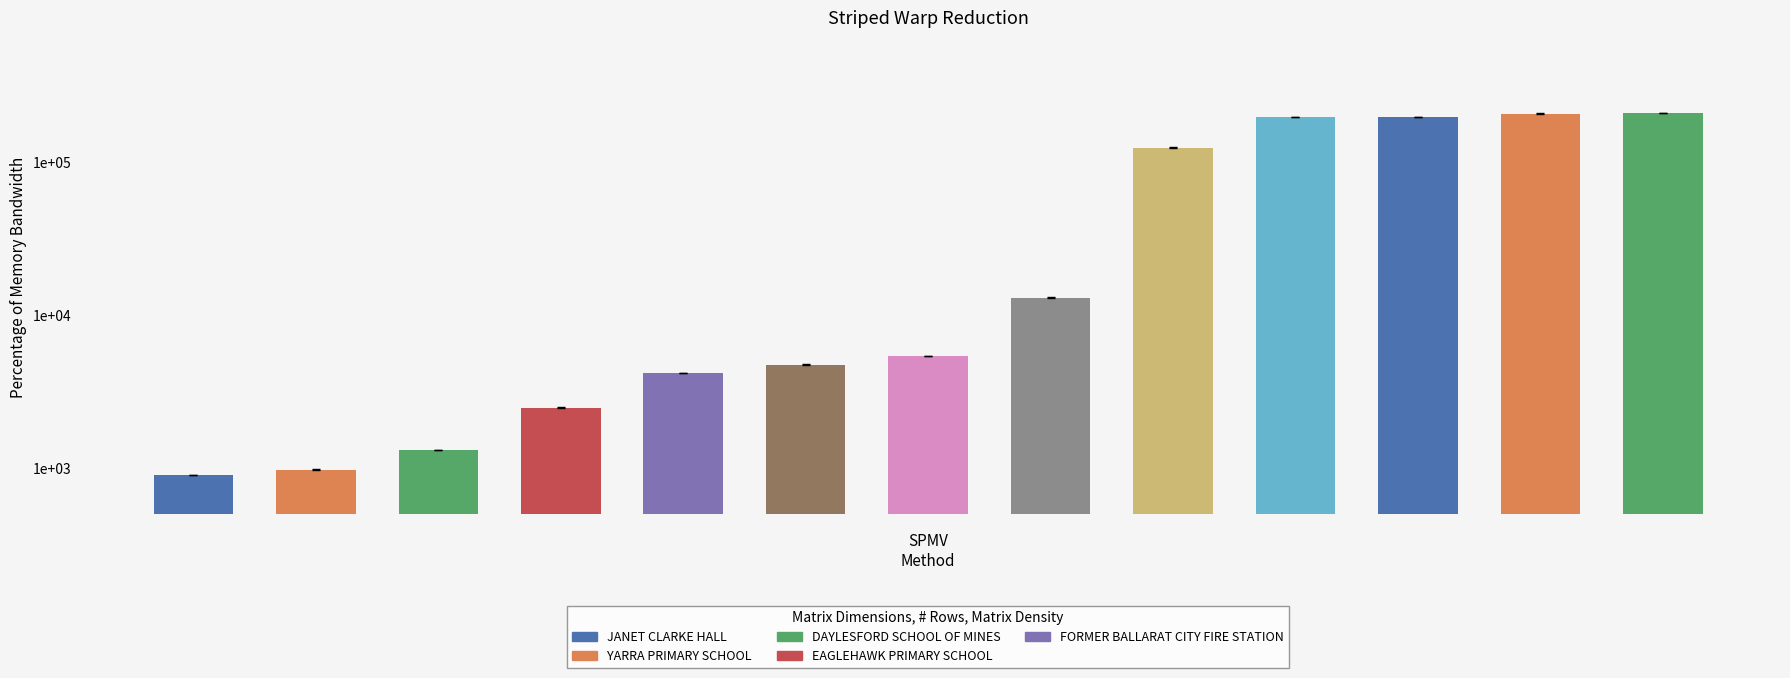

Which category has the highest value across all series?

12